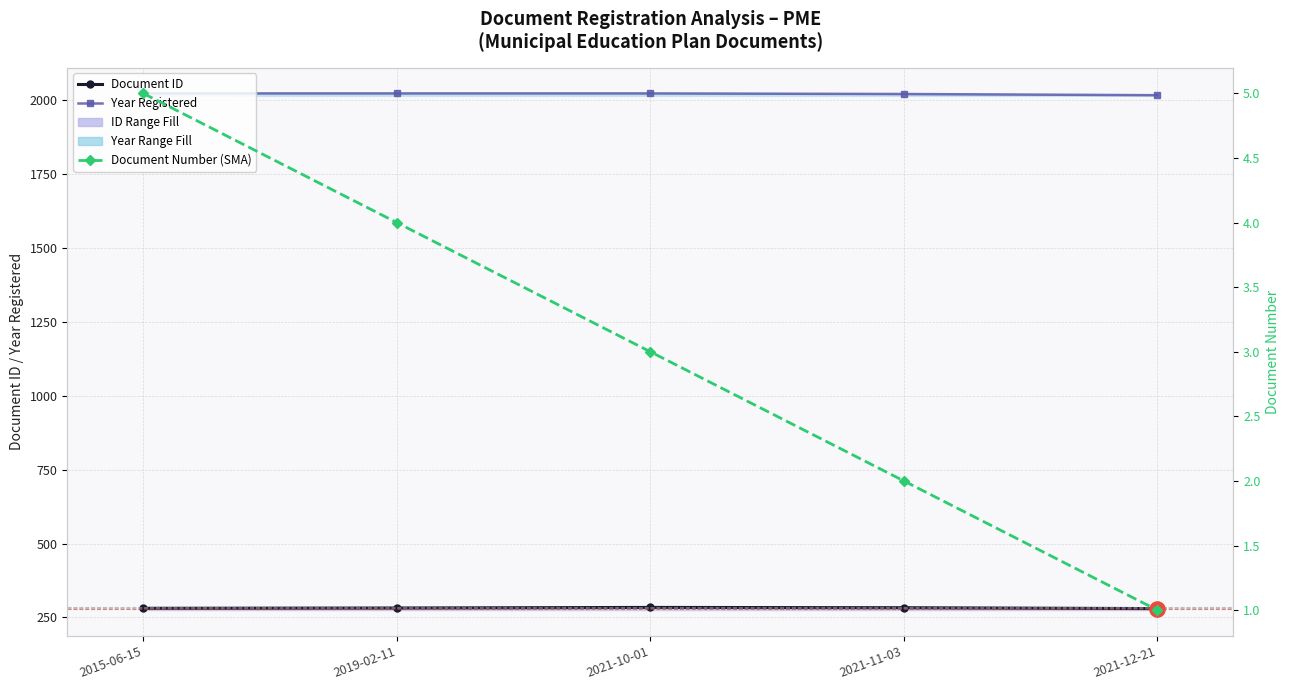

What is the total value across all series at 2021-10-01?

2308